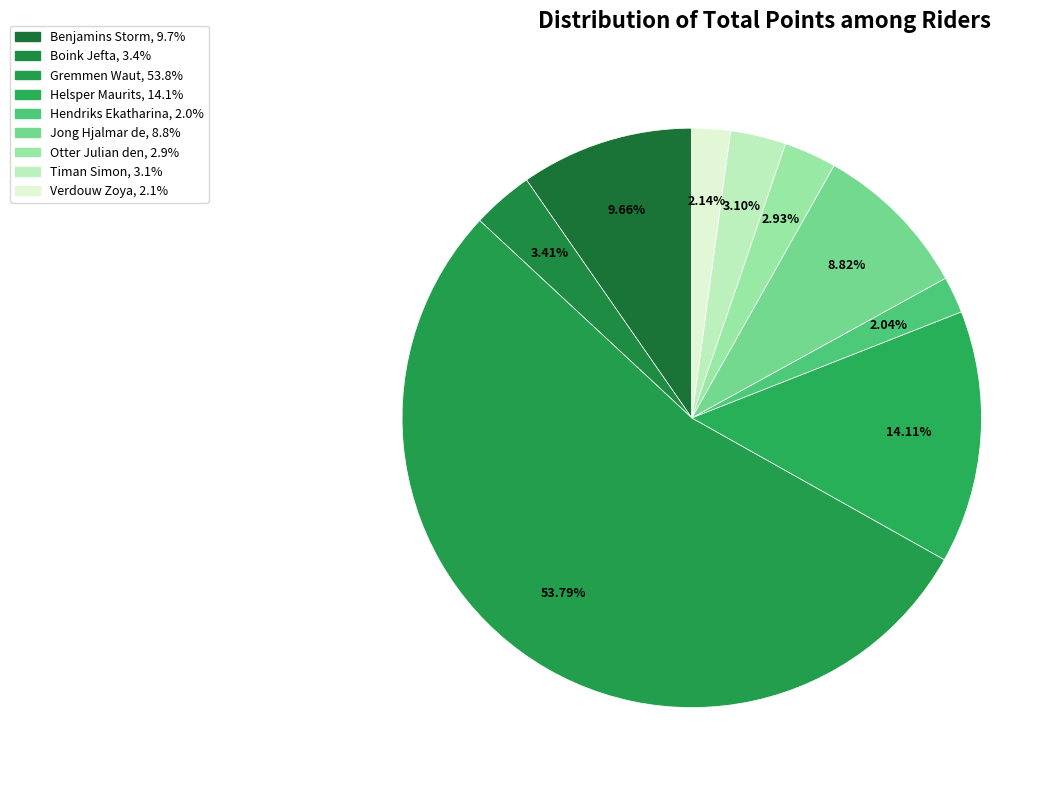

To the nearest percent, what is the difference between the largest and smallest slice percentages?

52%